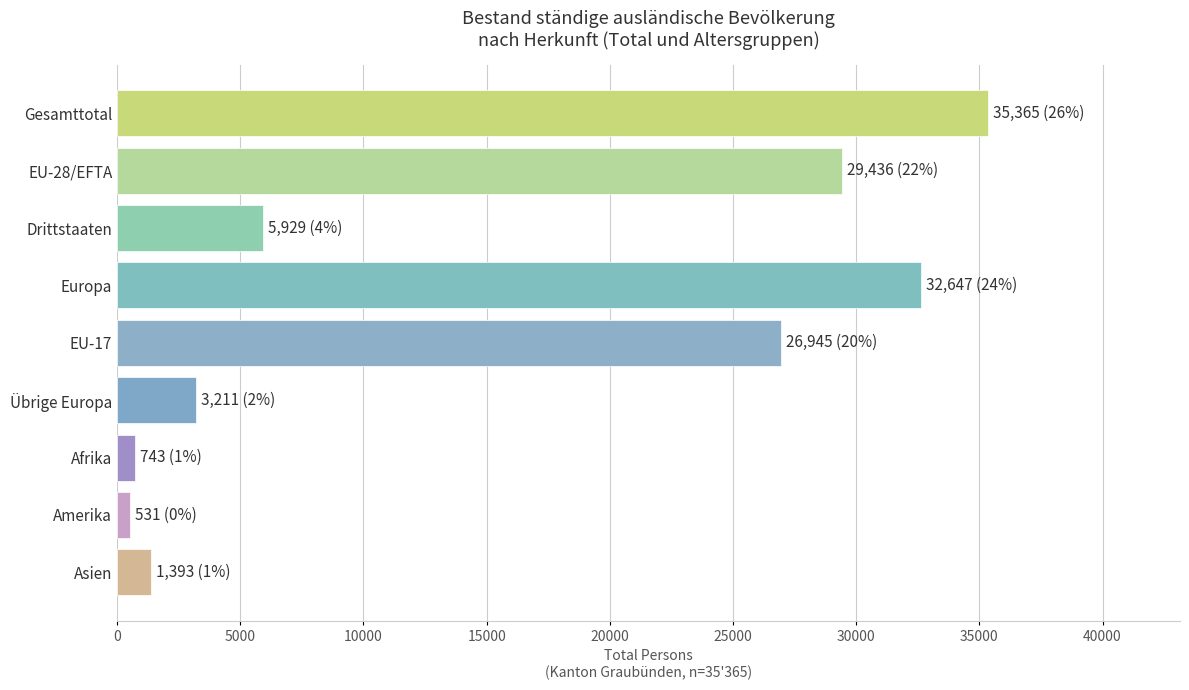

The value at Drittstaaten is 5929. True or false?

True